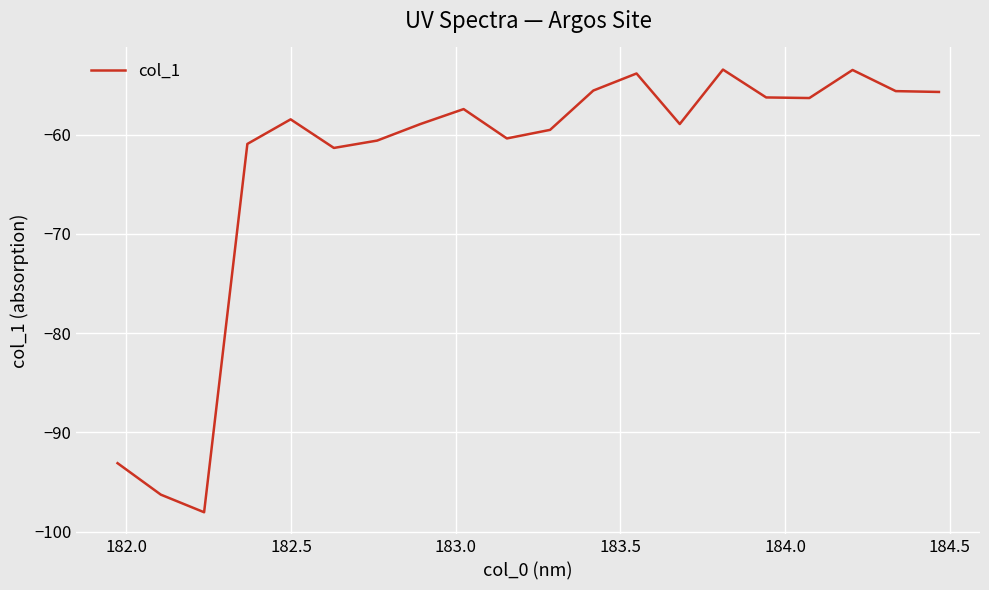

What is the greatest value displayed?

-53.5